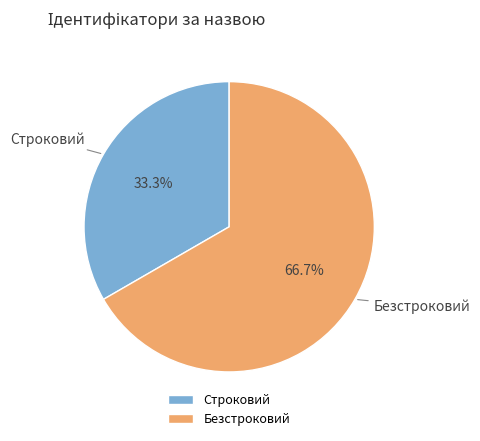

Is it true that Строковий is 33% of the pie?

True